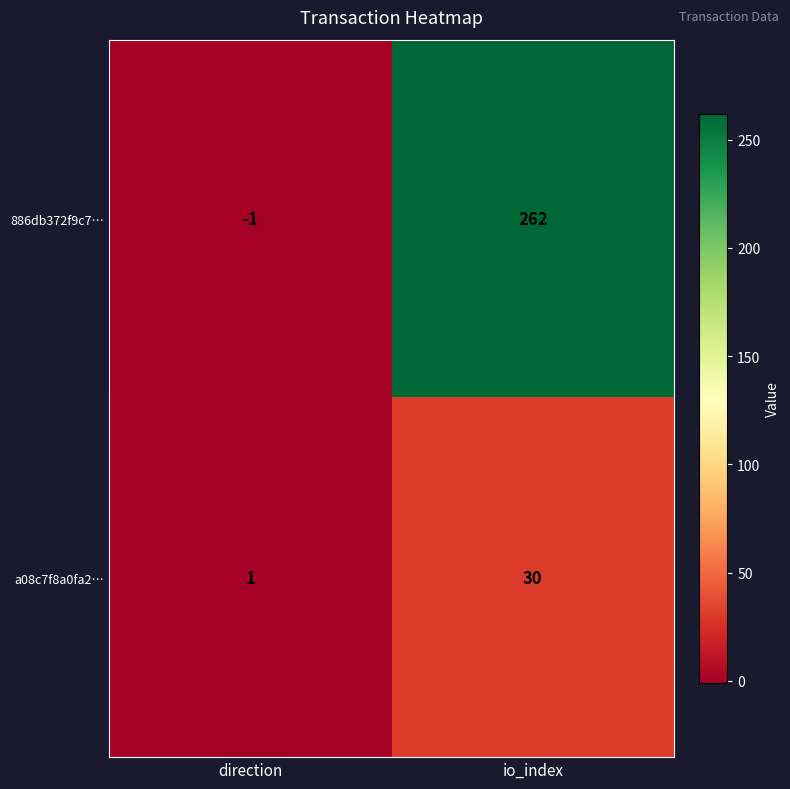

True or false: a08c7f8a0fa276a0e33ce4c8a149e5884f6e20d has a value of 1 at 0.

True